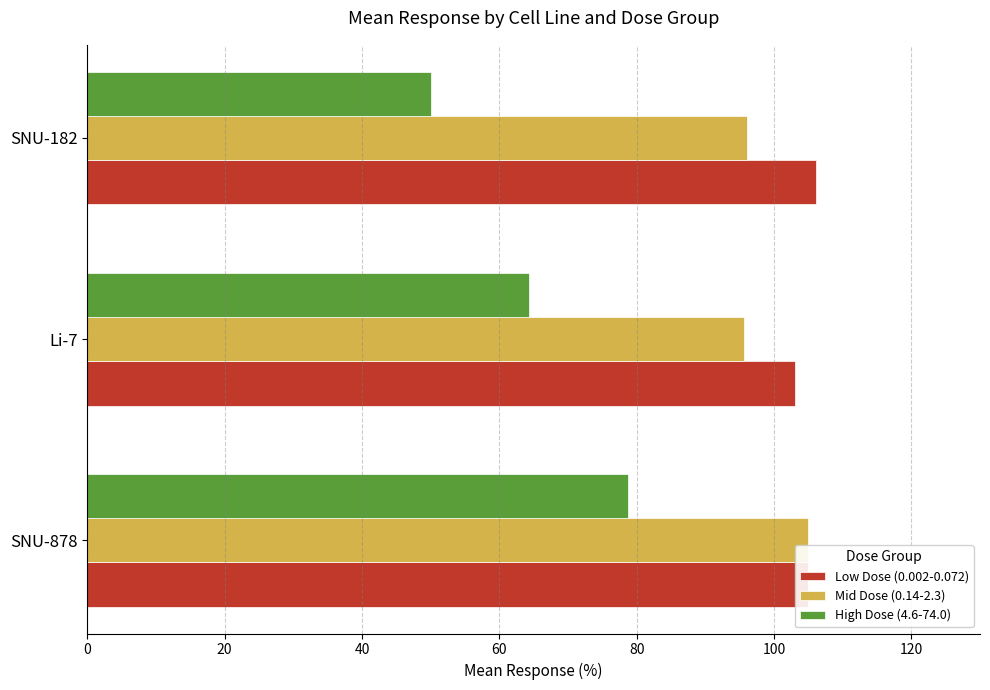

What is the sum of all High Dose (4.6-74.0) values?

193.2